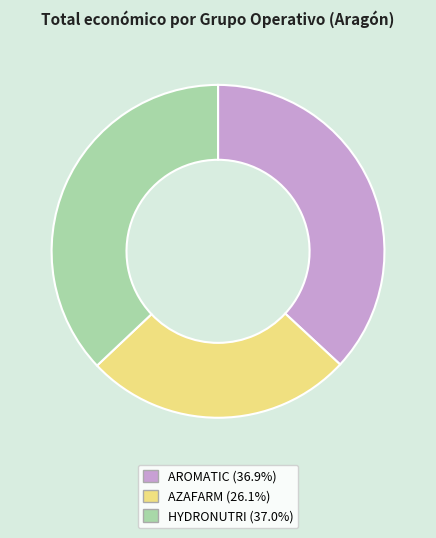

Is the sum of AROMATIC and HYDRONUTRI greater than half?

Yes